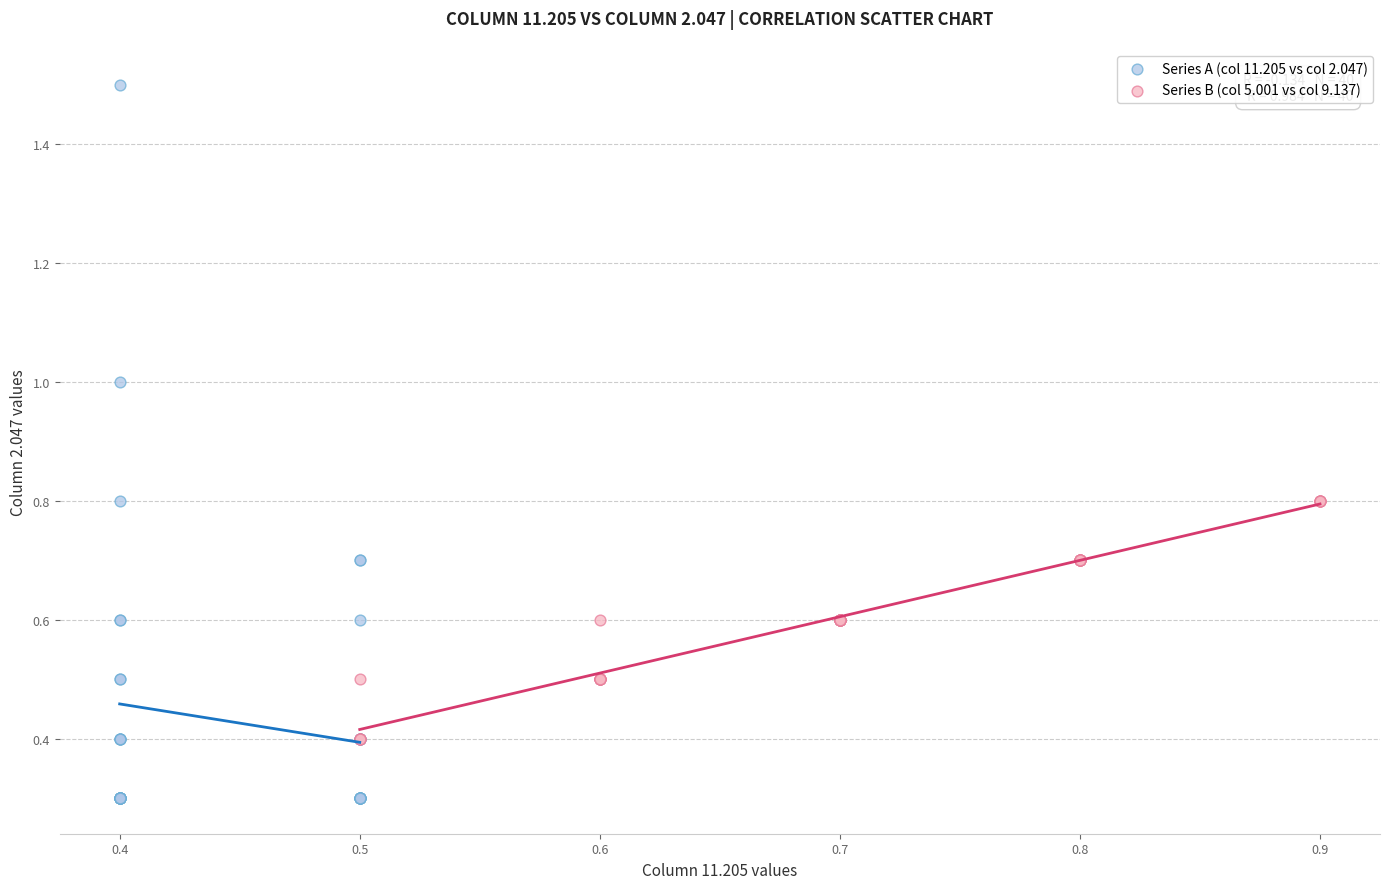

Which series contains the highest Y value?

Series A (col 11.205 vs col 2.047)